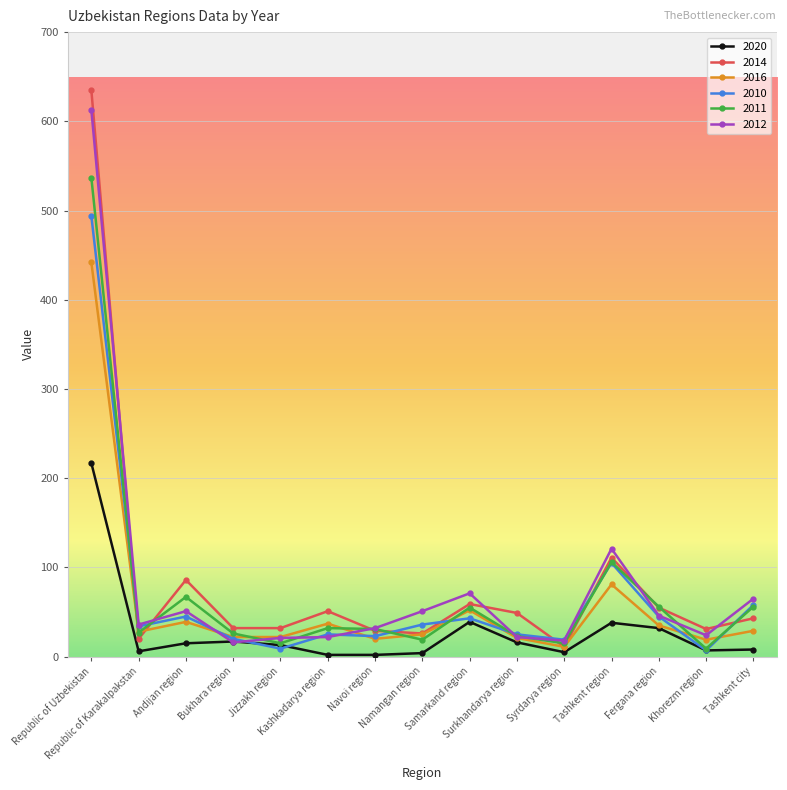

List the series in order of their peak value, lowest first.

2020, 2016, 2010, 2011, 2012, 2014